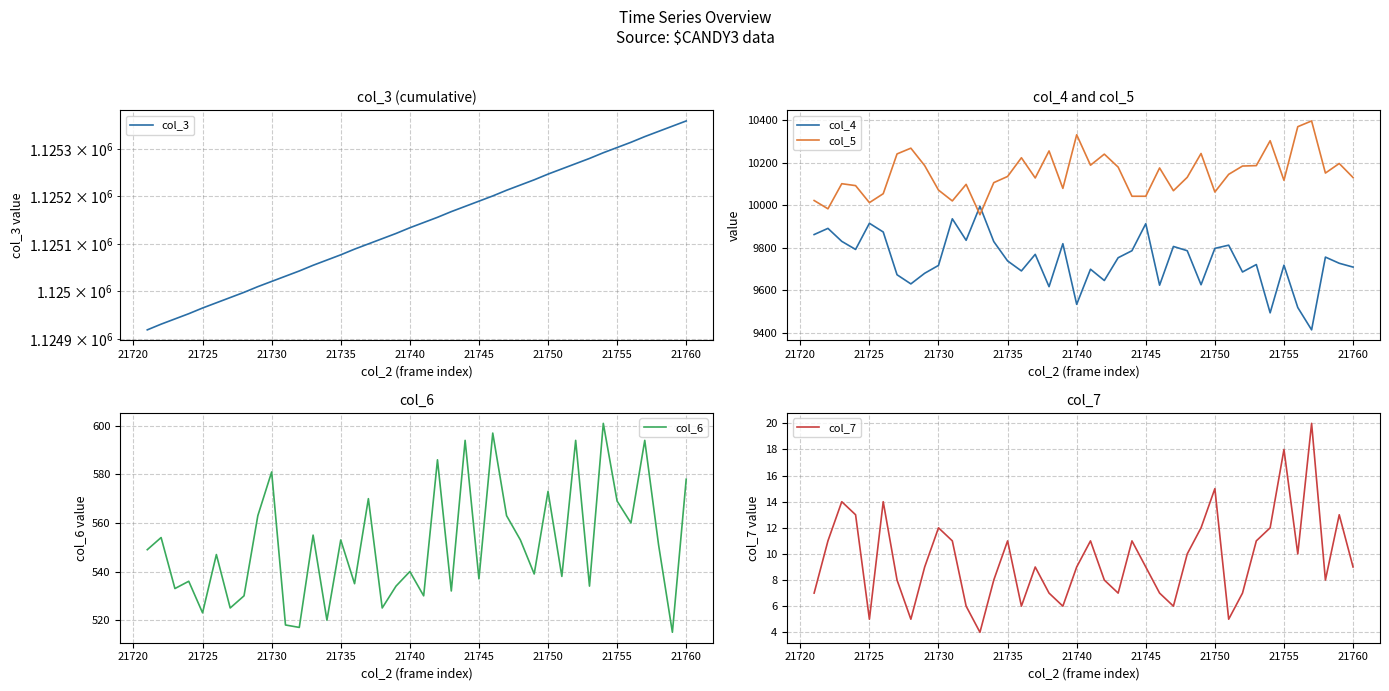

True or false: col_7 and col_4 cross at least once.

False